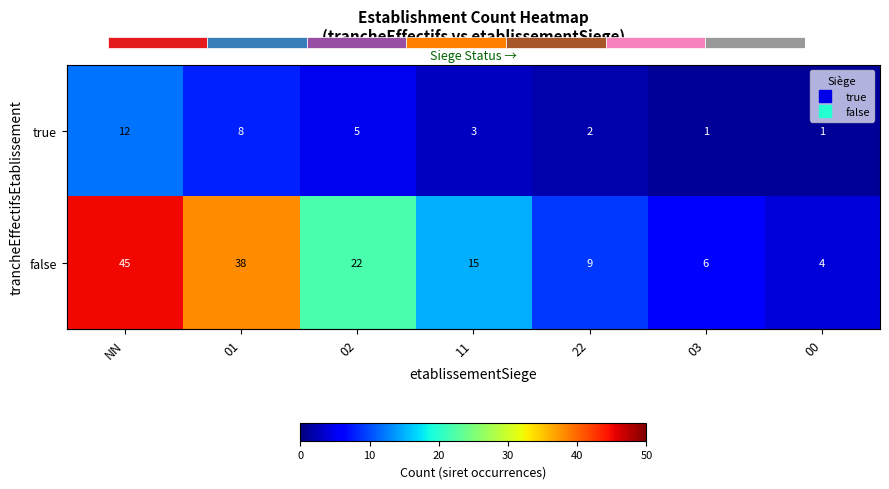

Where does the true series first go above 3?

NN